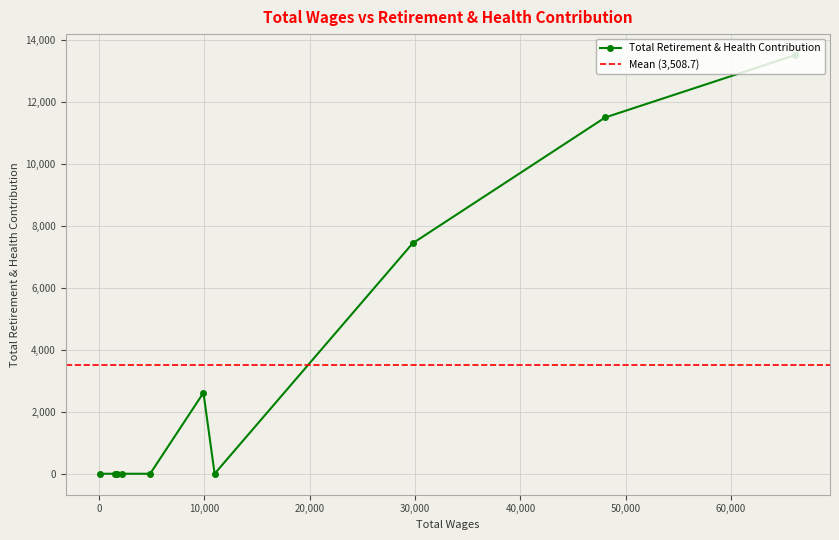

What is the approximate value at 9906.0, to the nearest 100?

2600